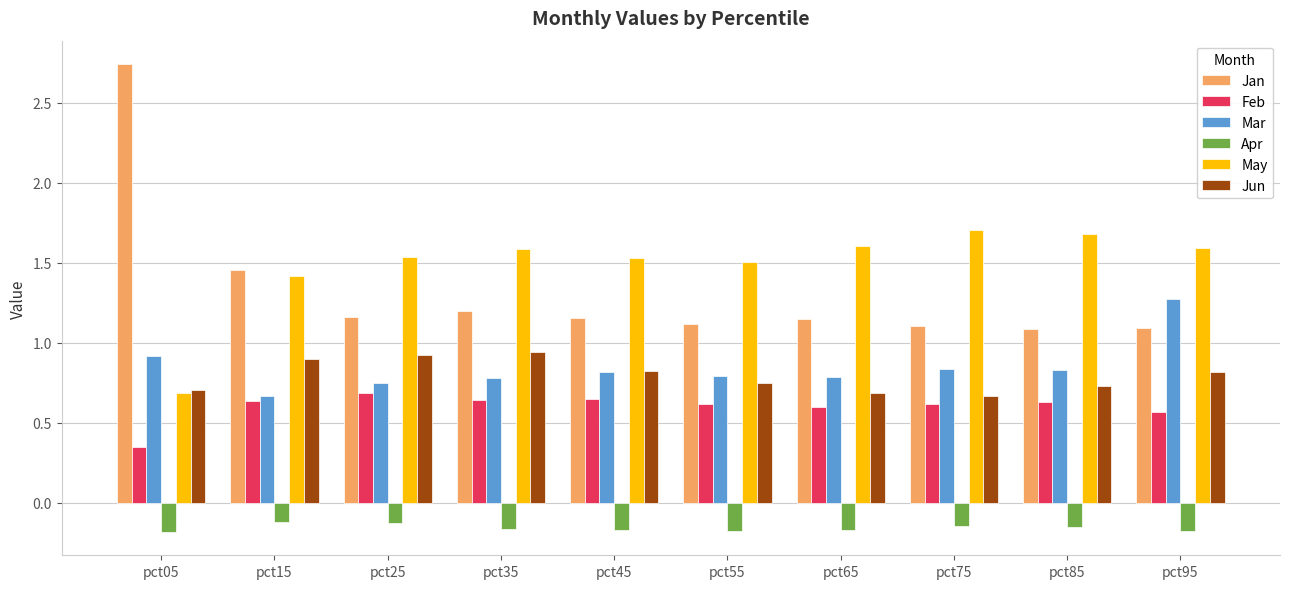

At which category does the chart reach its peak across all series?

pct05